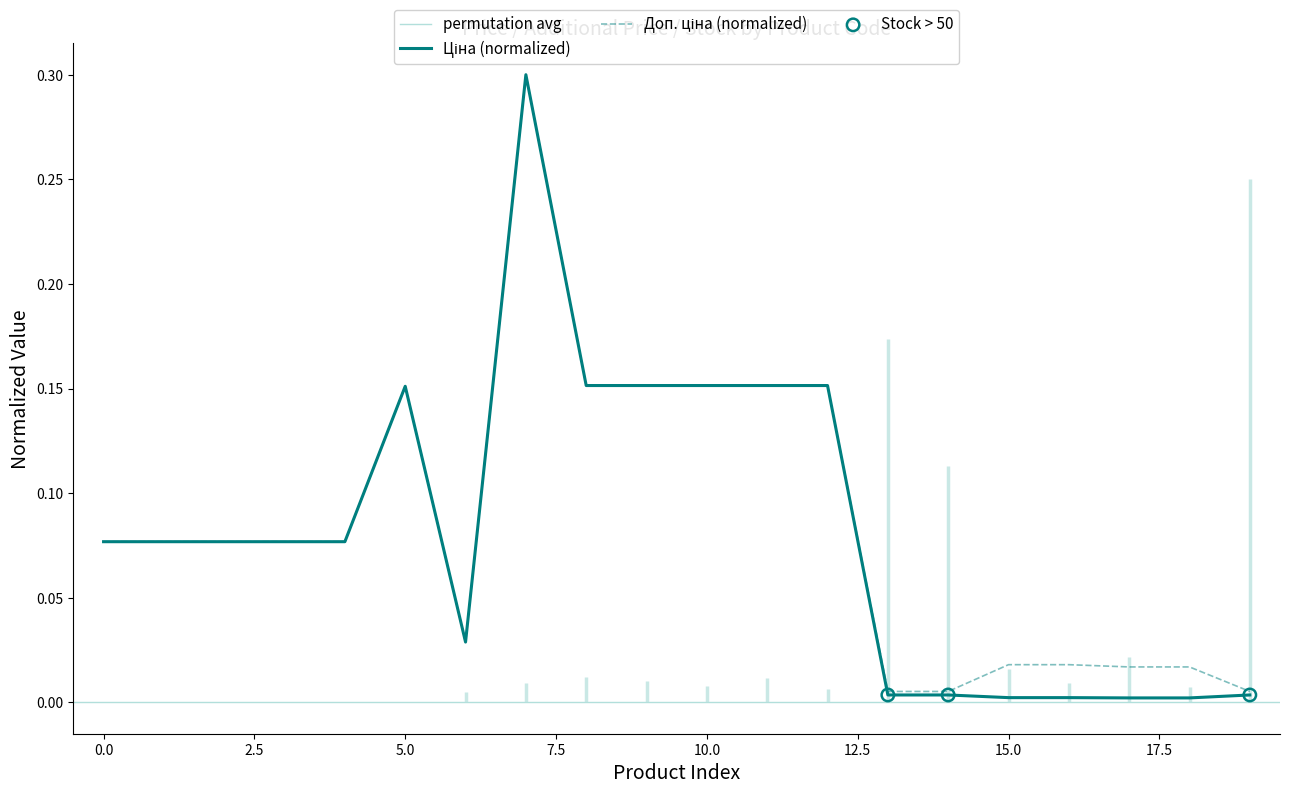

Which series contains the lowest Y value?

Ціна